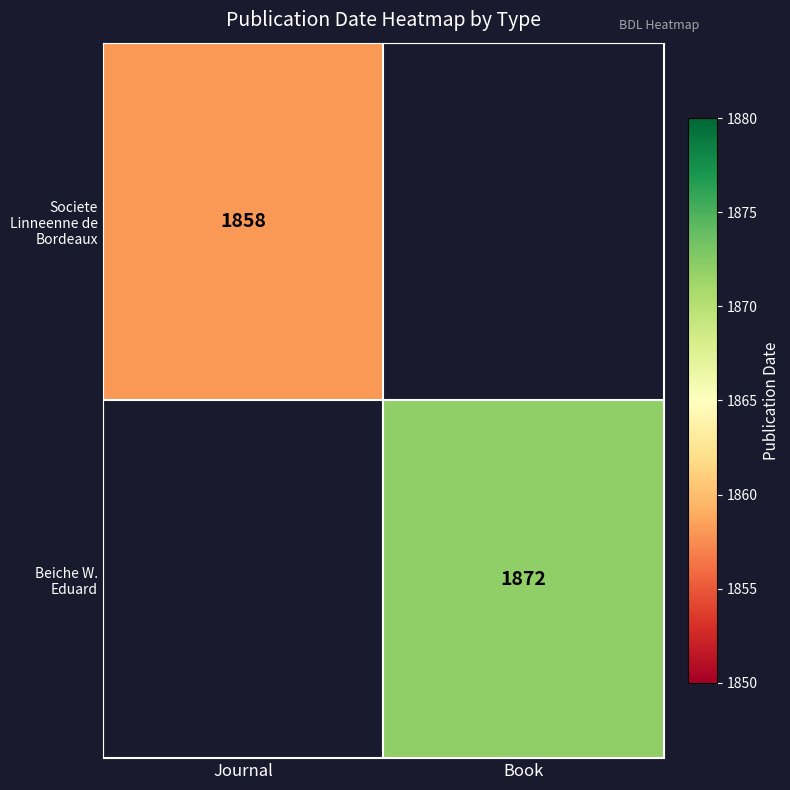

The Societe Linneenne de Bordeaux series shows 754 at Journal. True or false?

False